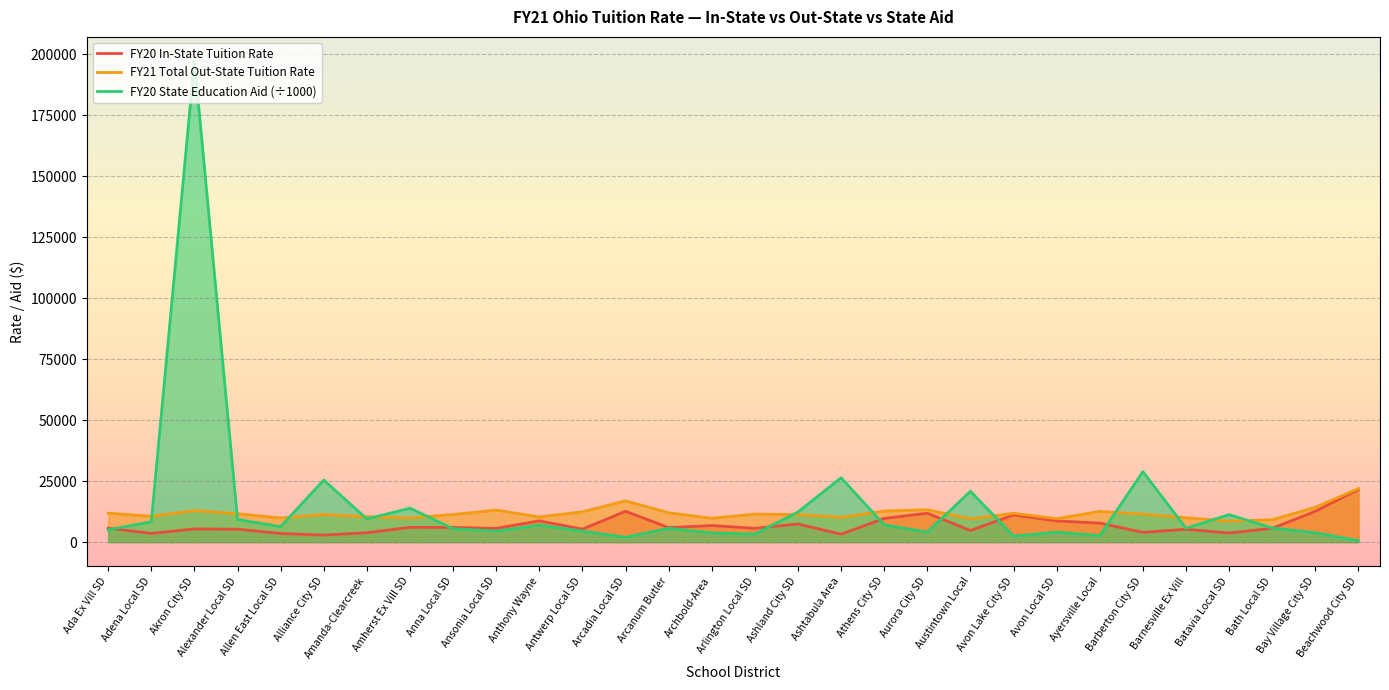

What position from the left is Archbold-Area?

15